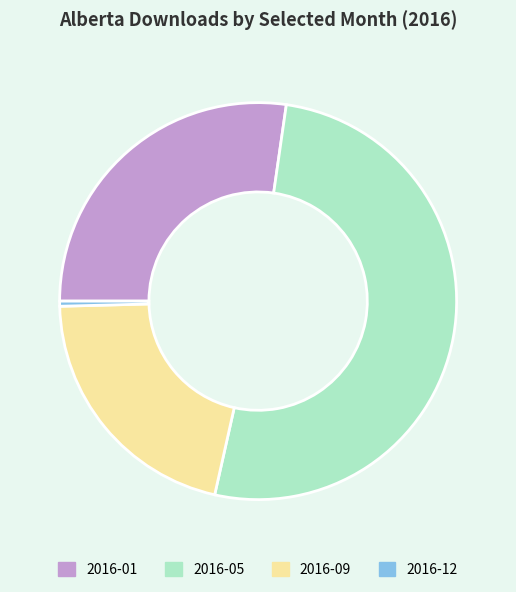

Which slice is the smallest?

2016-12